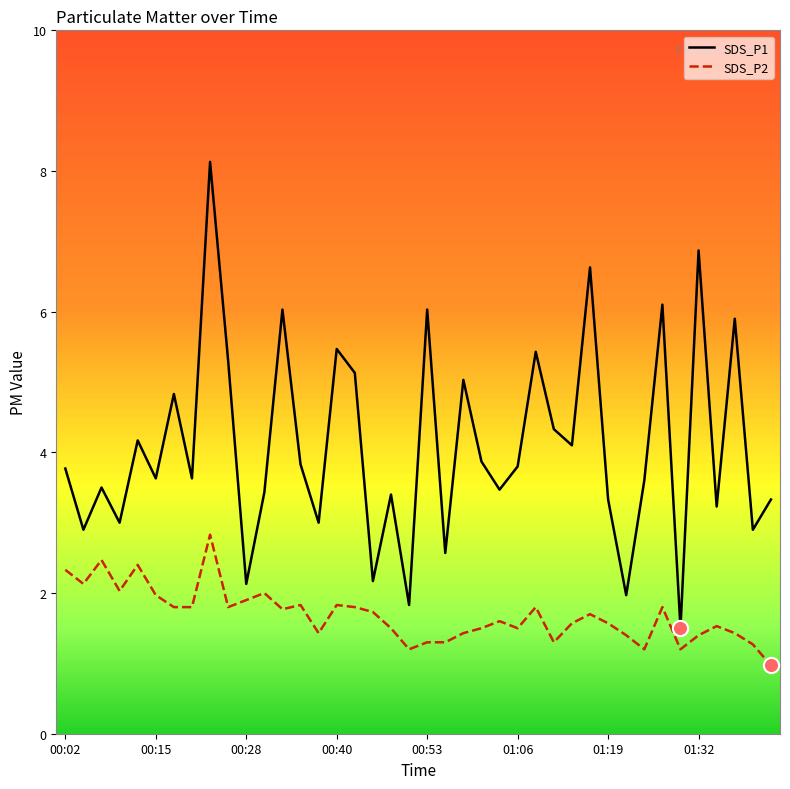

What are all the series names shown in the legend?

SDS_P1, SDS_P2